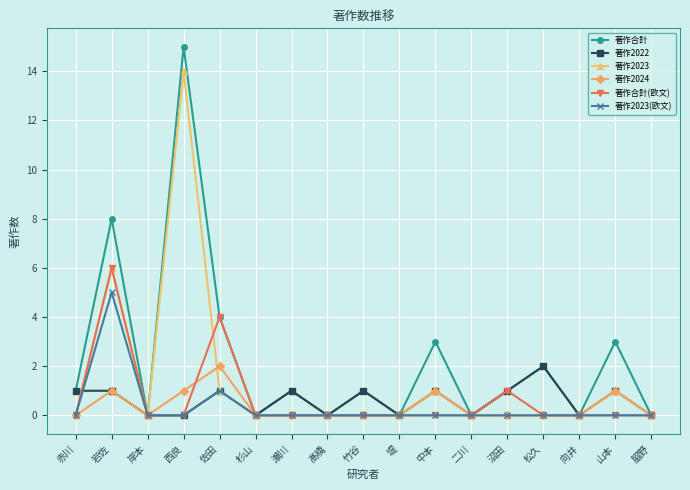

Is this an area chart (filled region under the line)?

No